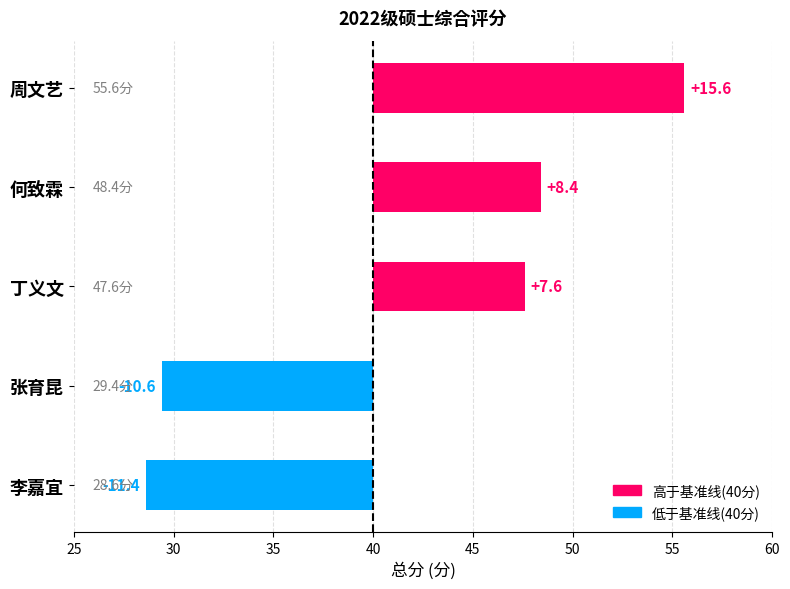

What is the maximum value shown in the chart?

15.6